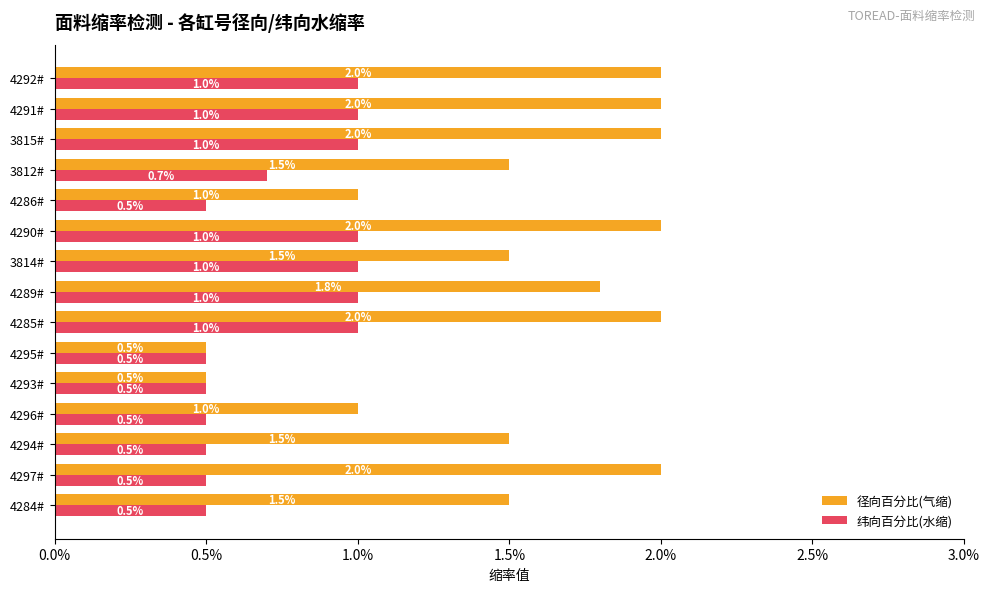

What are all the series names shown in the legend?

径向百分比(气缩), 纬向百分比(水缩)